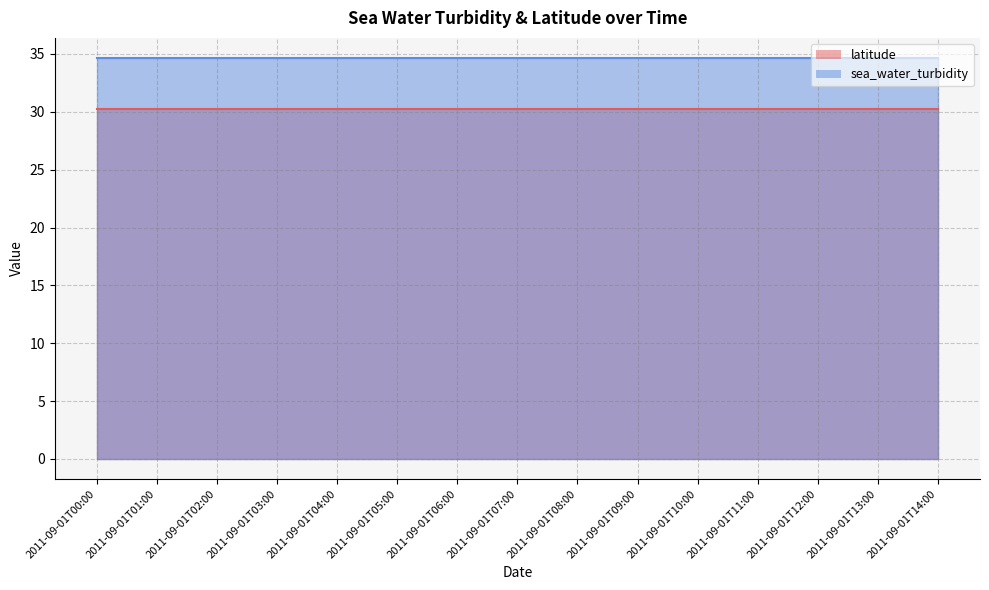

At which label is sea_water_turbidity_line closest to 34?

2011-09-01T00:00